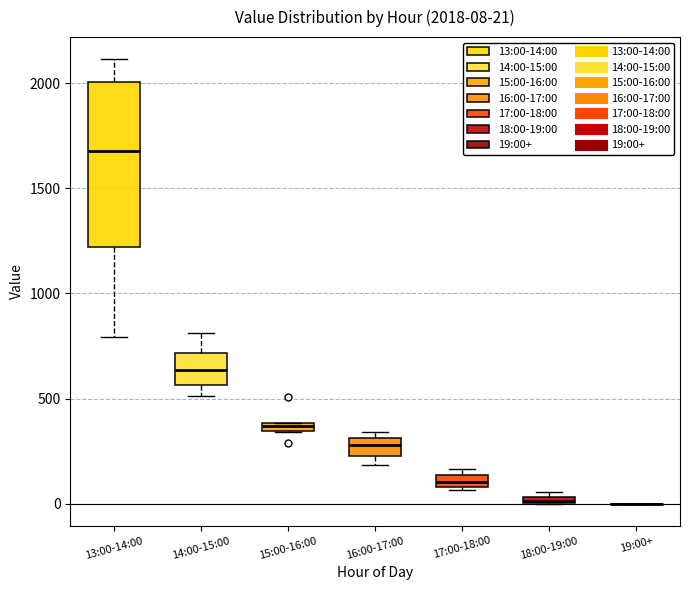

Which box is the tallest, from its lower edge to its upper edge?

13:00-14:00